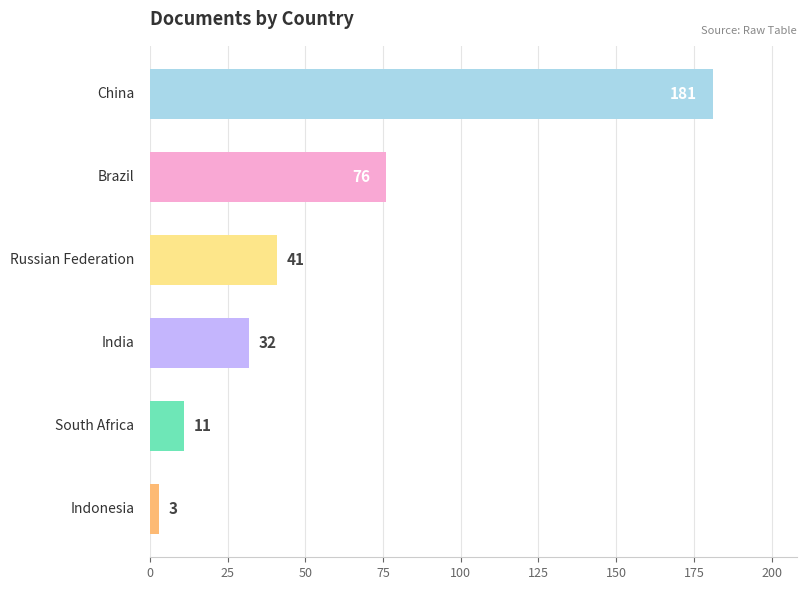

What is the smallest value displayed?

3